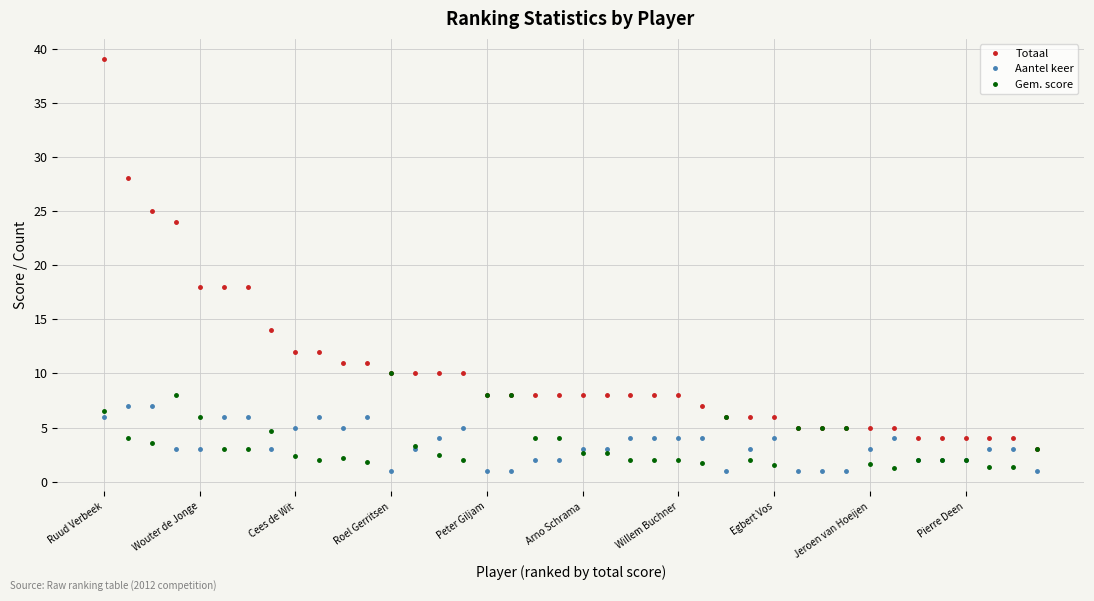

Which series has the largest range (max minus min)?

Totaal